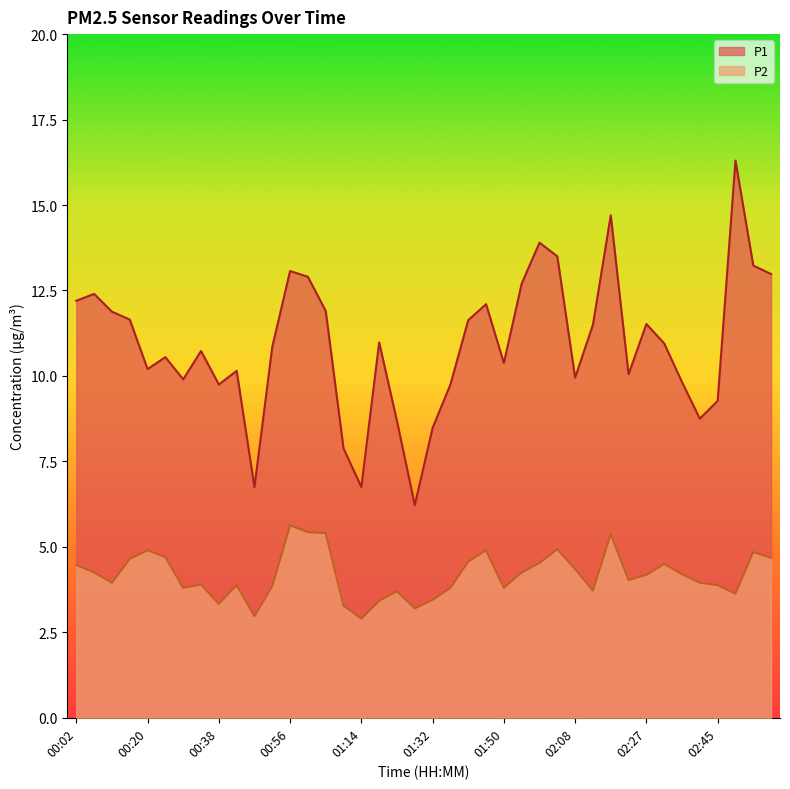

How many lines are shown in the chart?

2